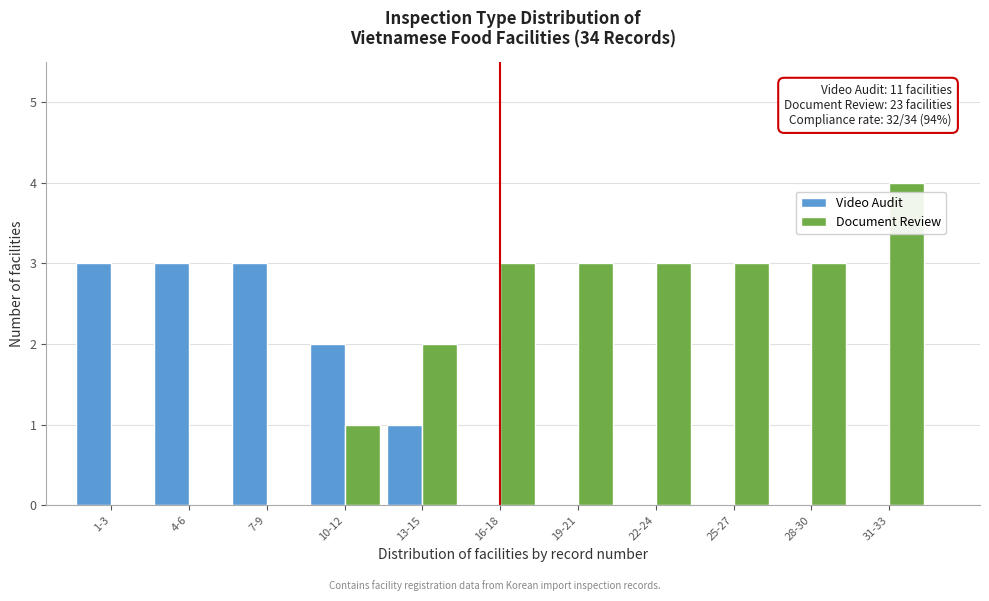

Reading left to right, extract all data points from this chart.

Video Audit: 1-3=3	4-6=3	7-9=3	10-12=2	13-15=1	16-18=0	19-21=0	22-24=0	25-27=0	28-30=0	31-33=0
Document Review: 1-3=0	4-6=0	7-9=0	10-12=1	13-15=2	16-18=3	19-21=3	22-24=3	25-27=3	28-30=3	31-33=4